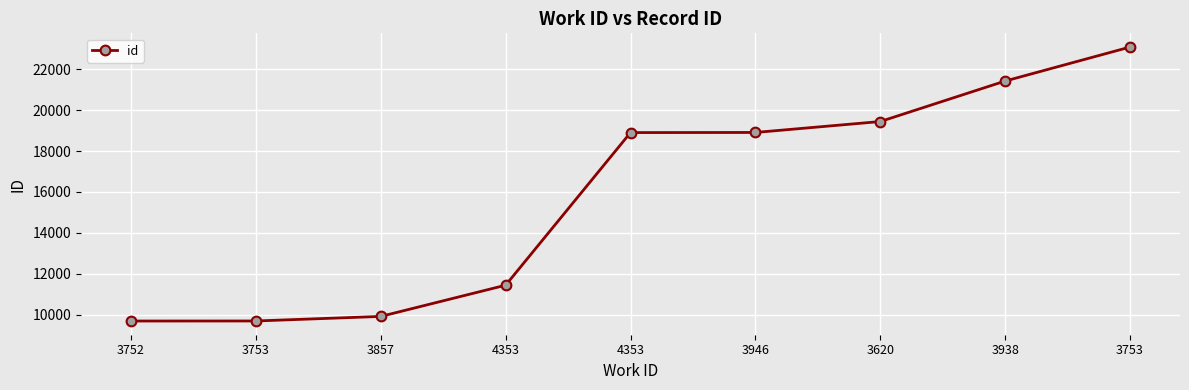

What is the sum of all values?

142485